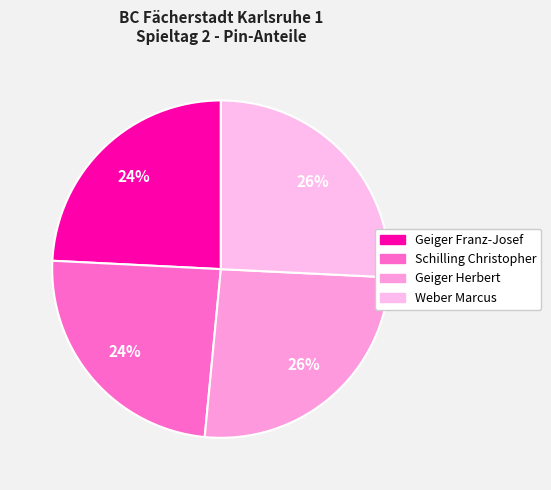

How many slices are in this pie chart?

4